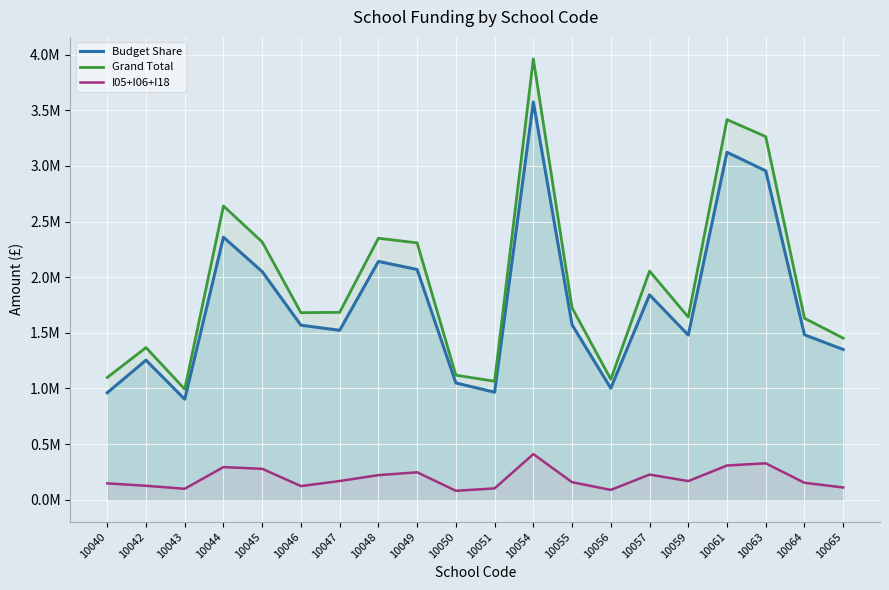

Which category has the lowest value across all series?

10050